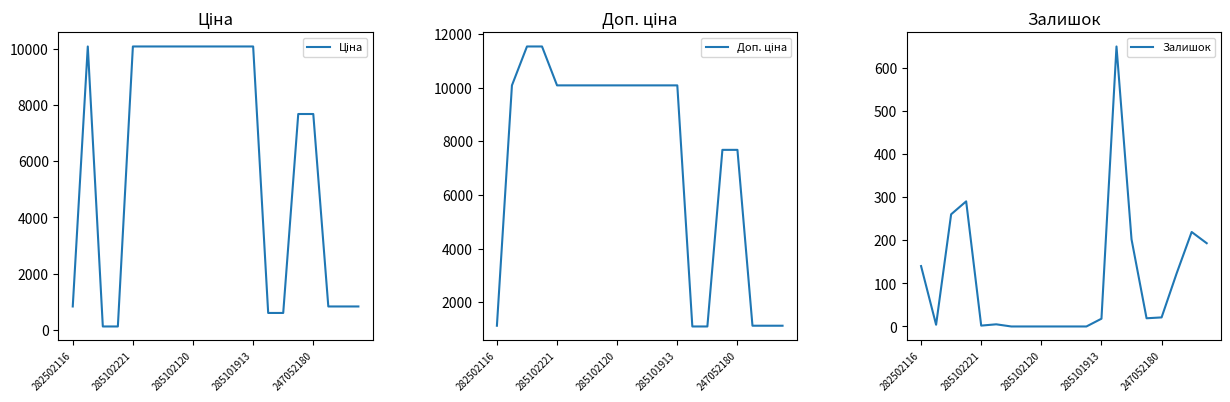

Which series has the largest range (max minus min)?

Доп. ціна